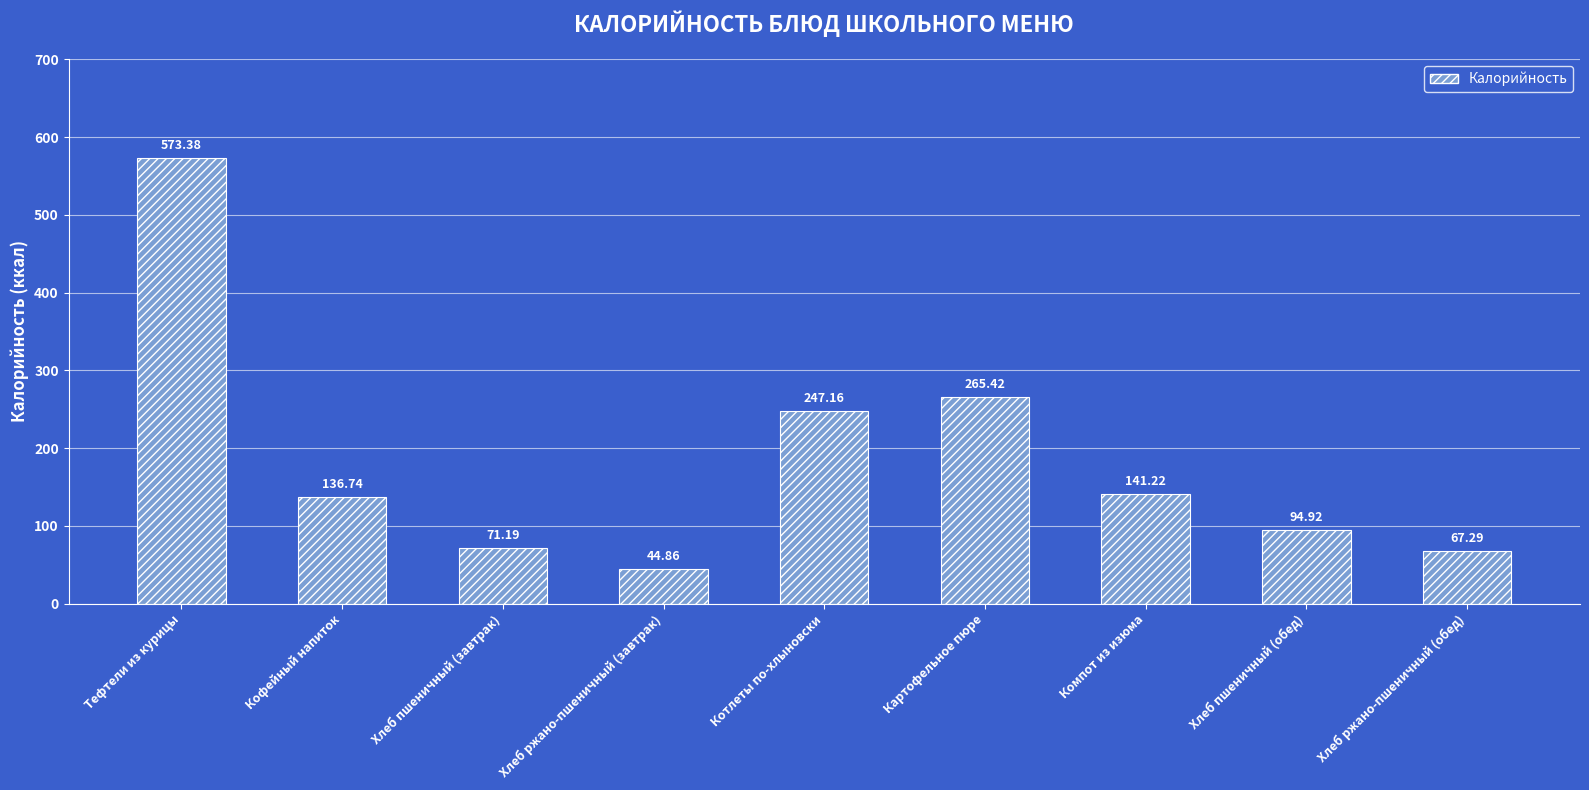

Where is the data nearest to the value 309?

Картофельное пюре